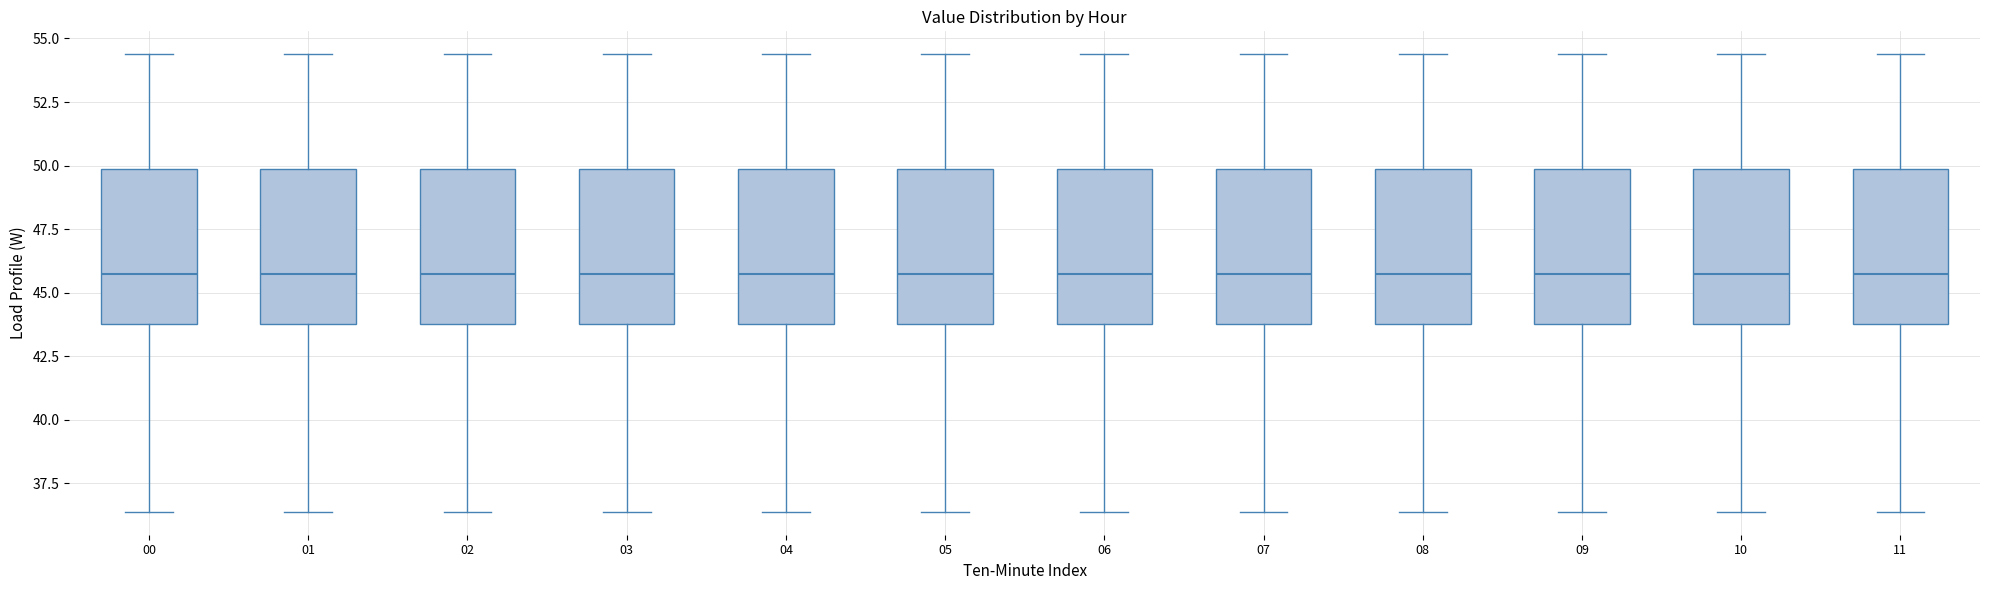

Where is the upper edge of the box at x = 06 on the y-axis? The values are not printed on the chart, so give them approximately, as read against the axis.

50.0